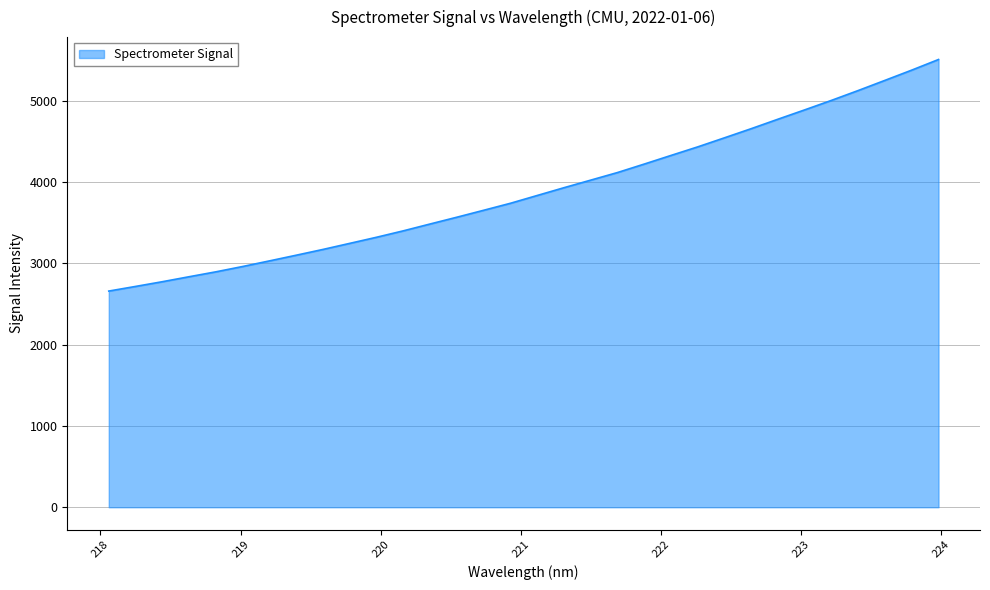

What is the minimum value shown in the chart?

2658.7